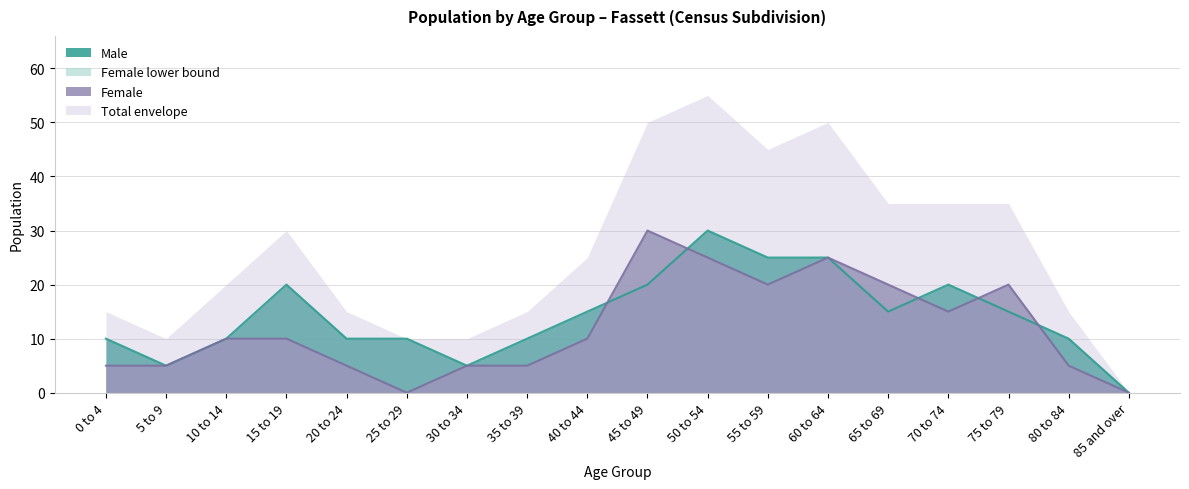

True or false: Male and Female cross at least once.

True